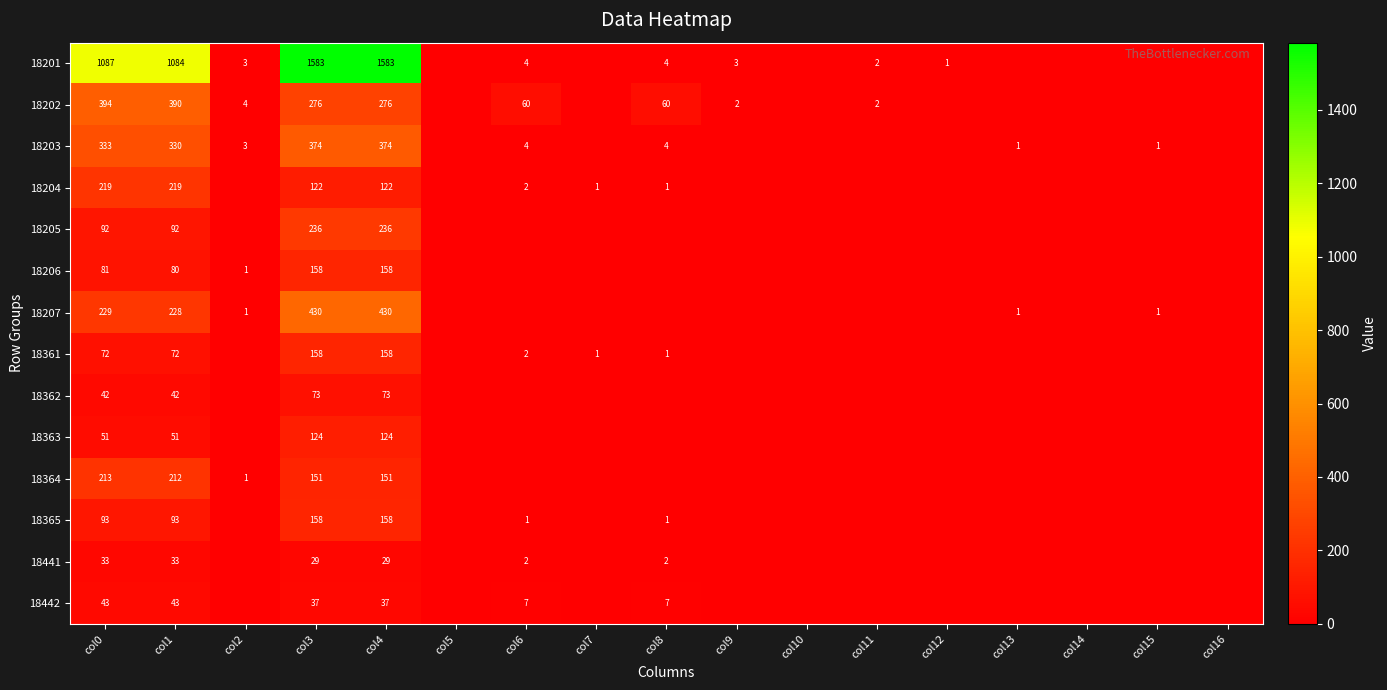

Is it true that 18202 equals 2 at col9?

True